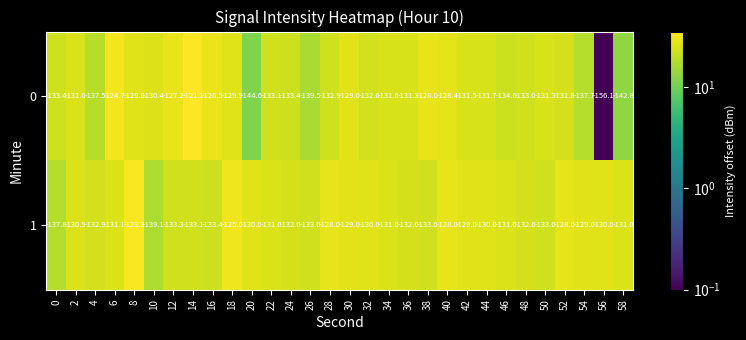

Is it true that 0 equals -233.6 at 48?

False